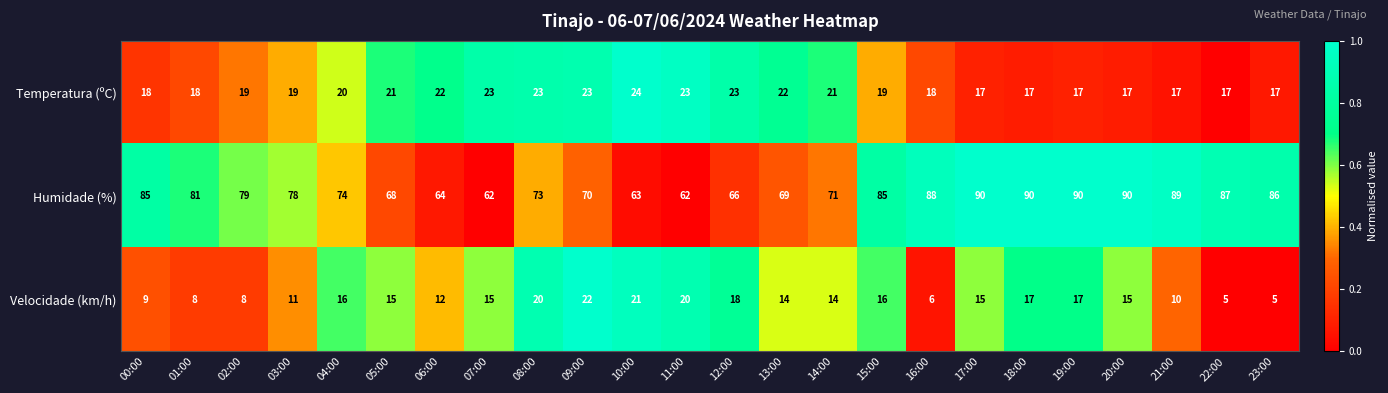

What is the average value of the Velocidade (km/h) series?

14